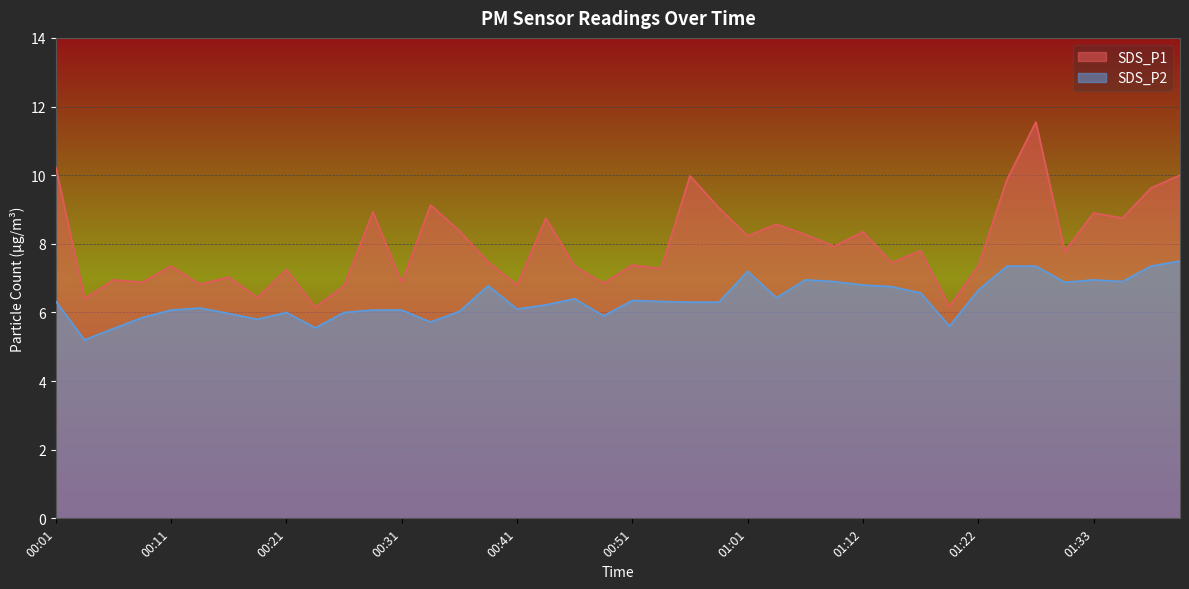

What is the total value across all series at 01:17?

14.4